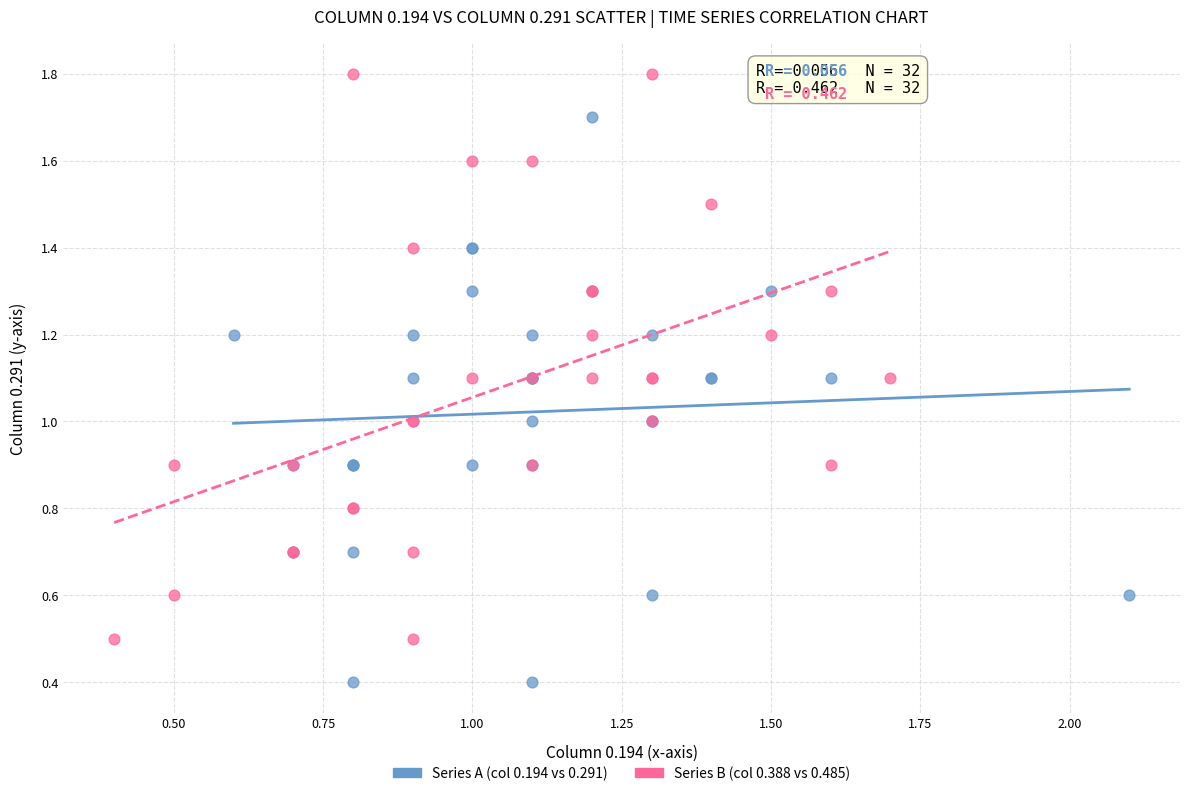

Which series contains the highest Y value?

Series B (col 0.388 vs 0.485)